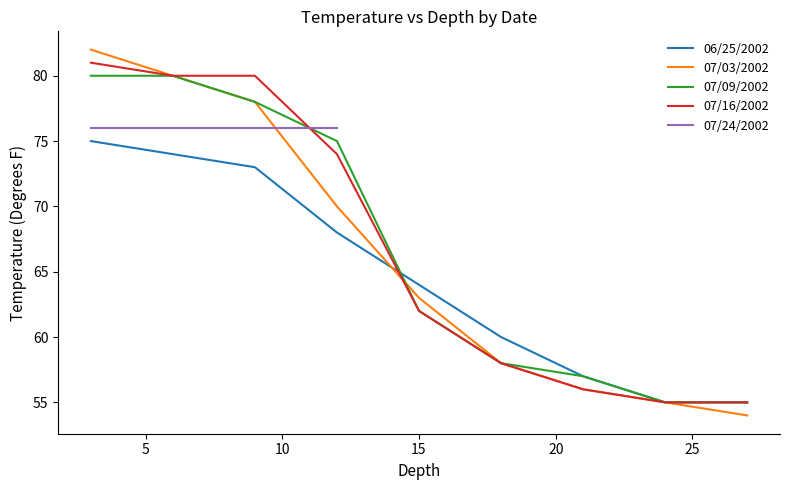

Which label corresponds to the smallest value in the chart?

27